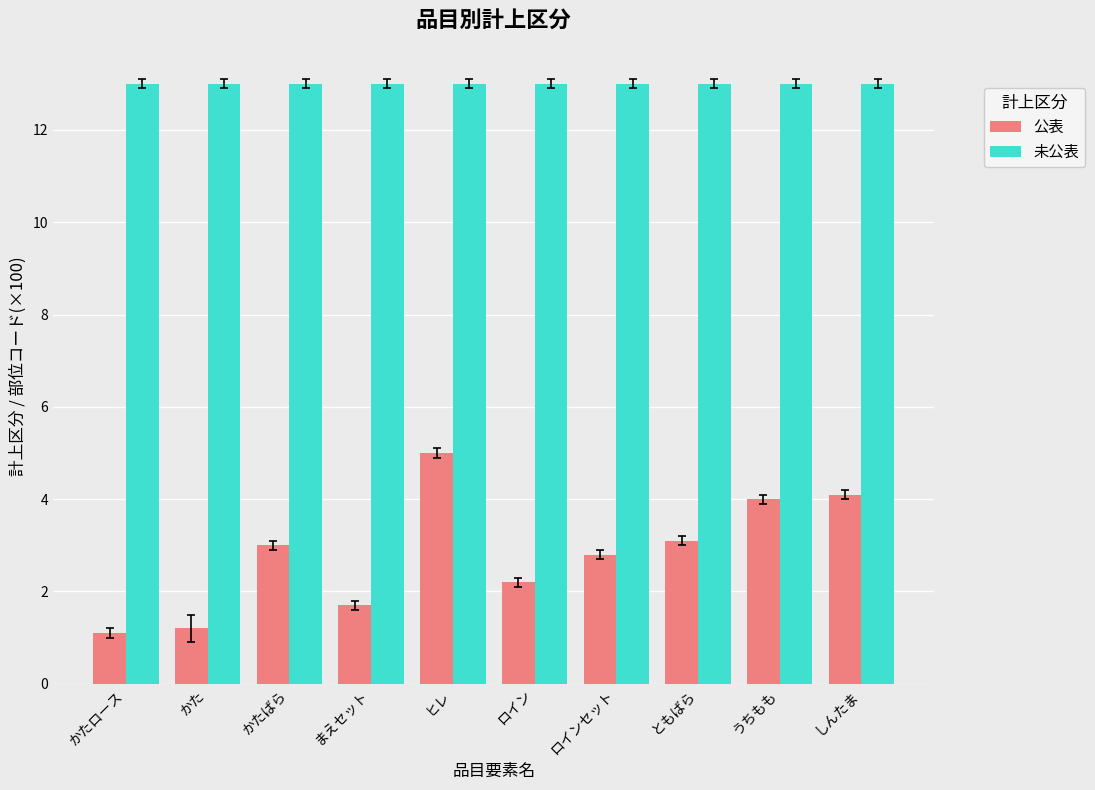

Does the chart contain stacked bars?

No